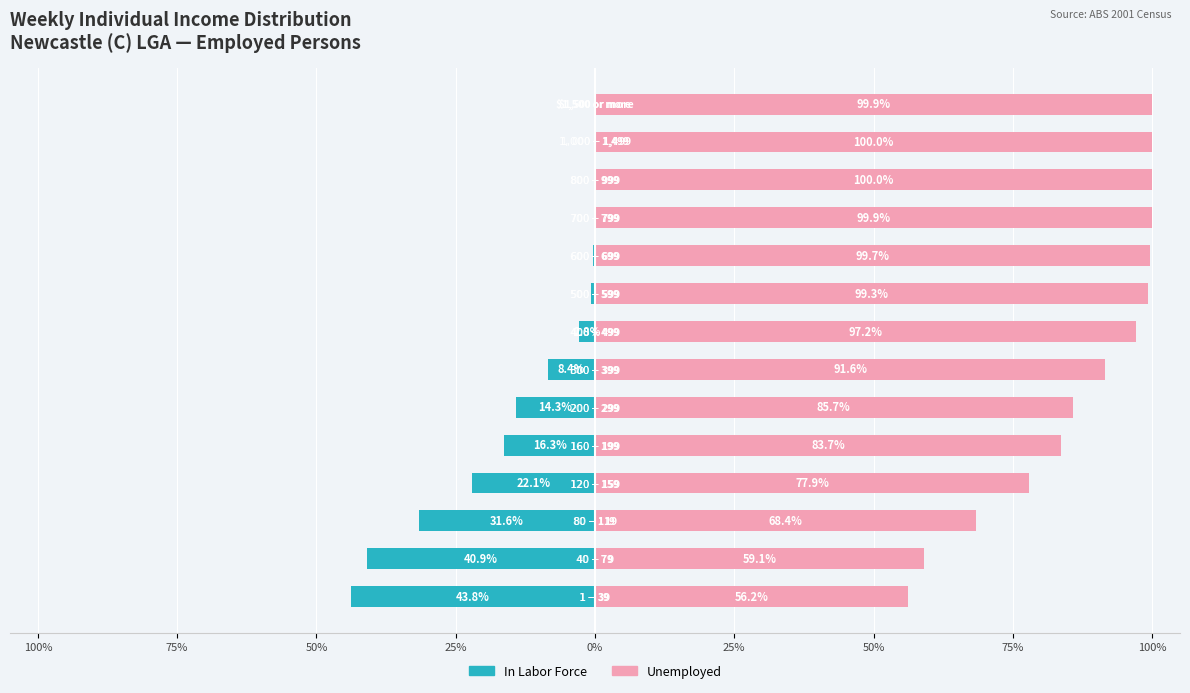

At which category is the sum across all series the highest?

11